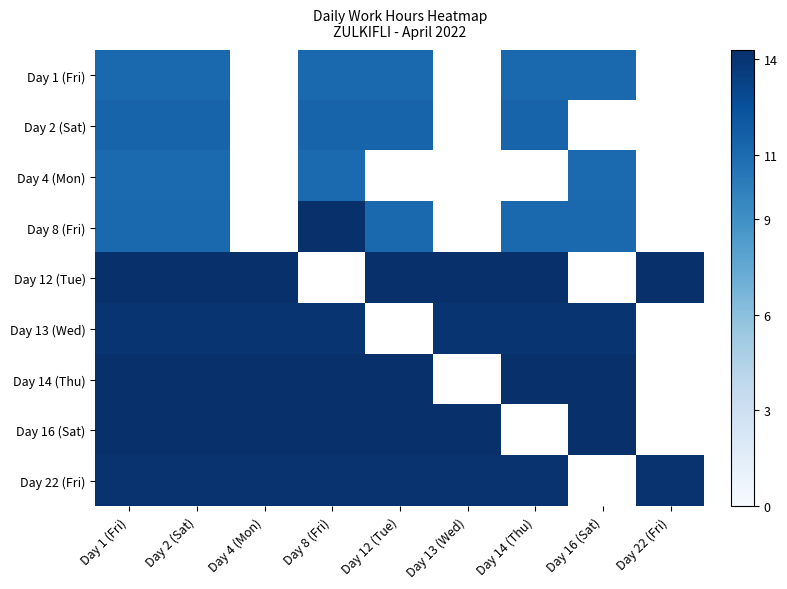

Which series has the largest range (max minus min)?

Day 8 (Fri)